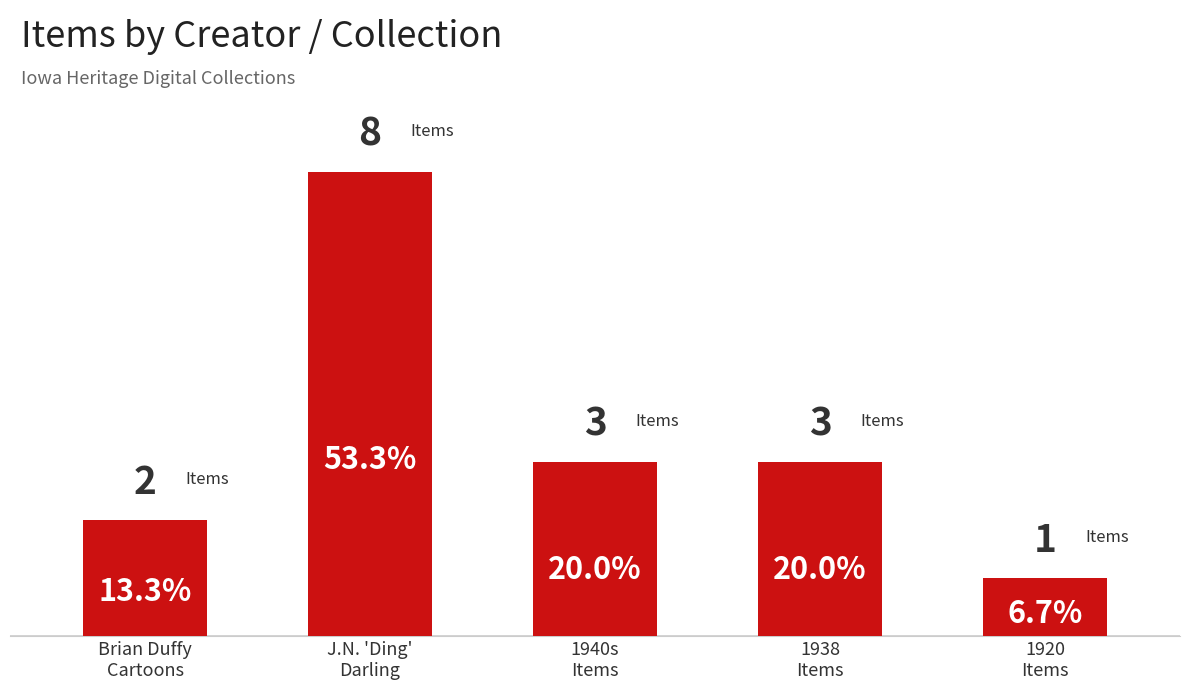

How many values are below 3?

2